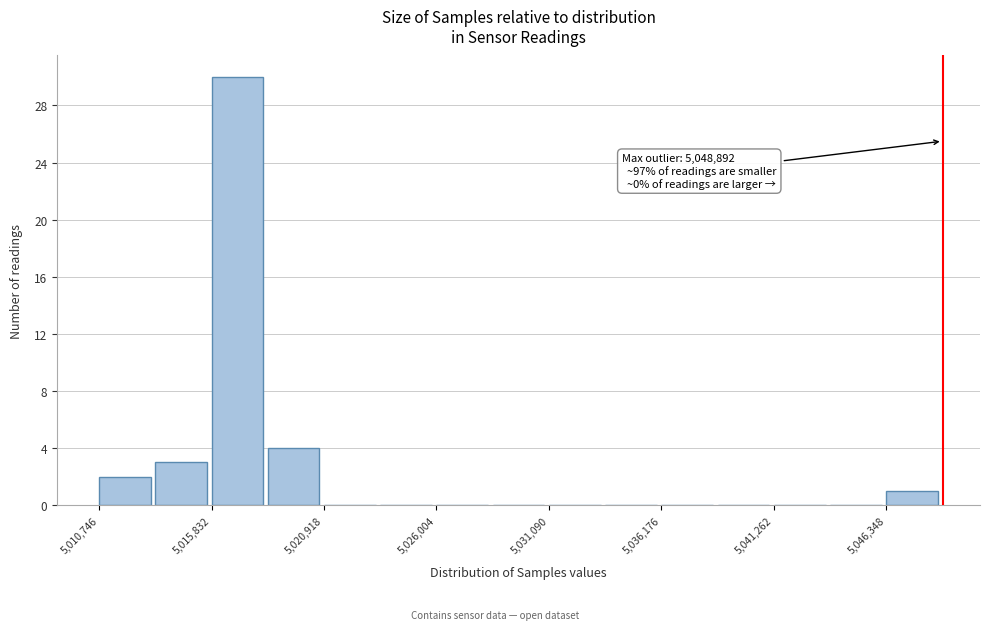

Read against the x-axis, roughly where is the centre of the tallest bar?

5017000